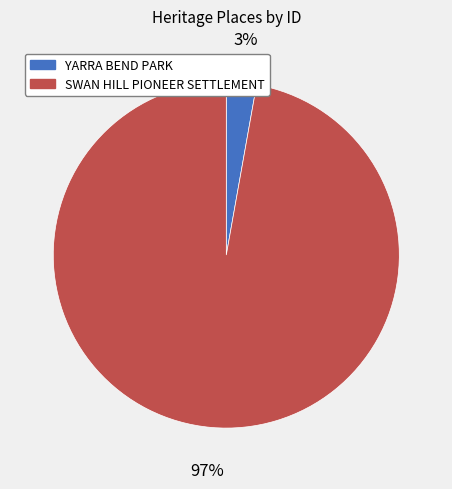

Does any single category account for the majority?

Yes